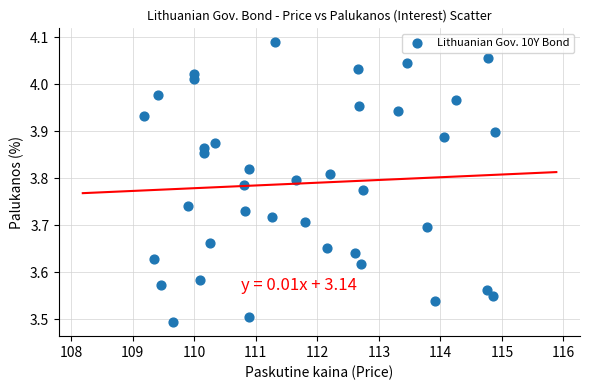

What is the range of Y values (max minus min)?

0.6